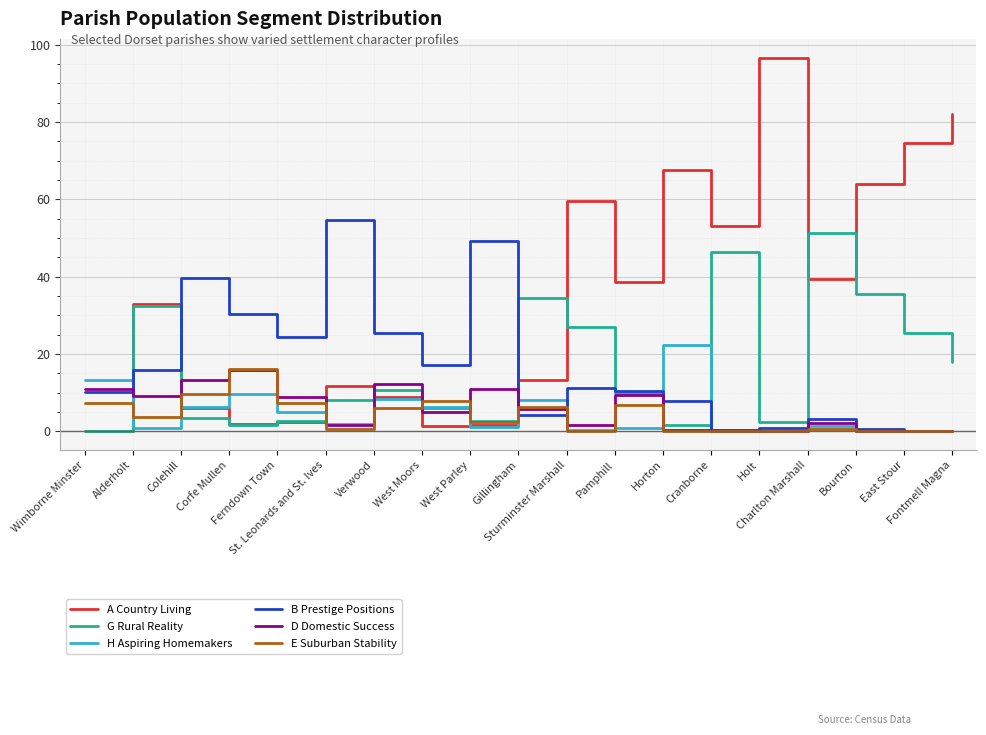

What is the difference between the B Prestige Positions values at Cranborne and Fontmell Magna?

0.3